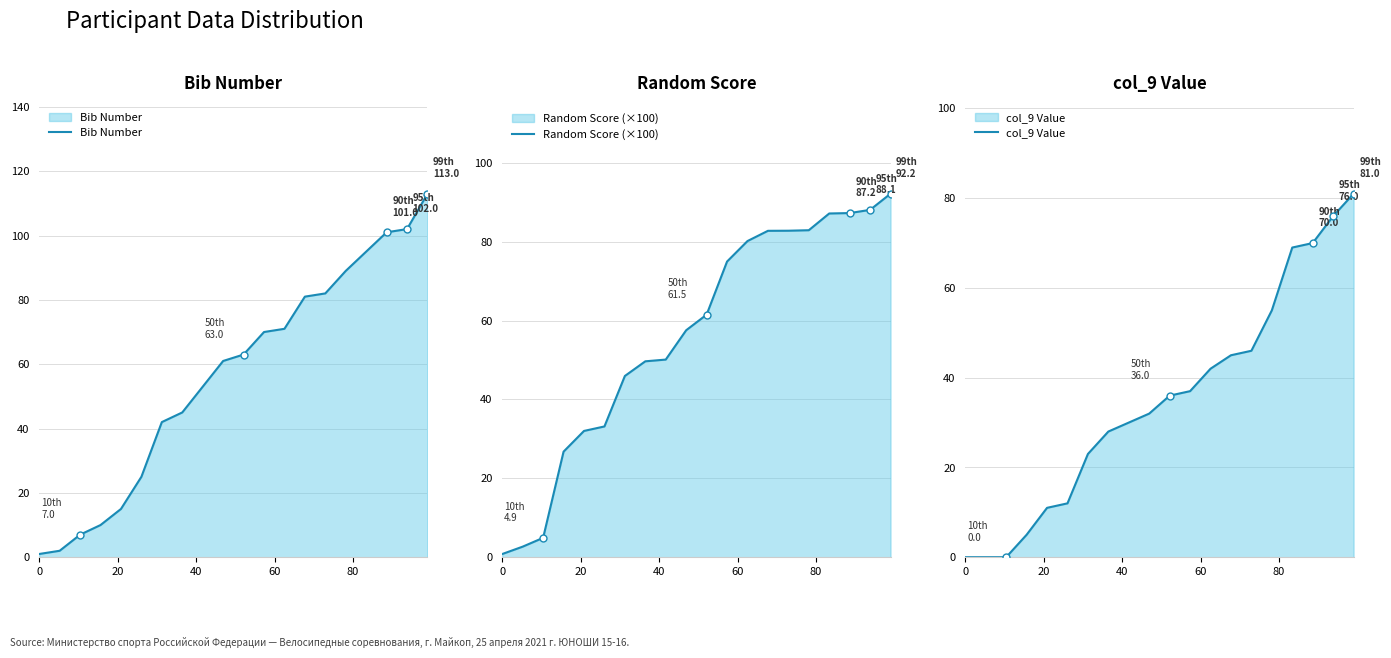

What is the maximum value for Bib Number?

113